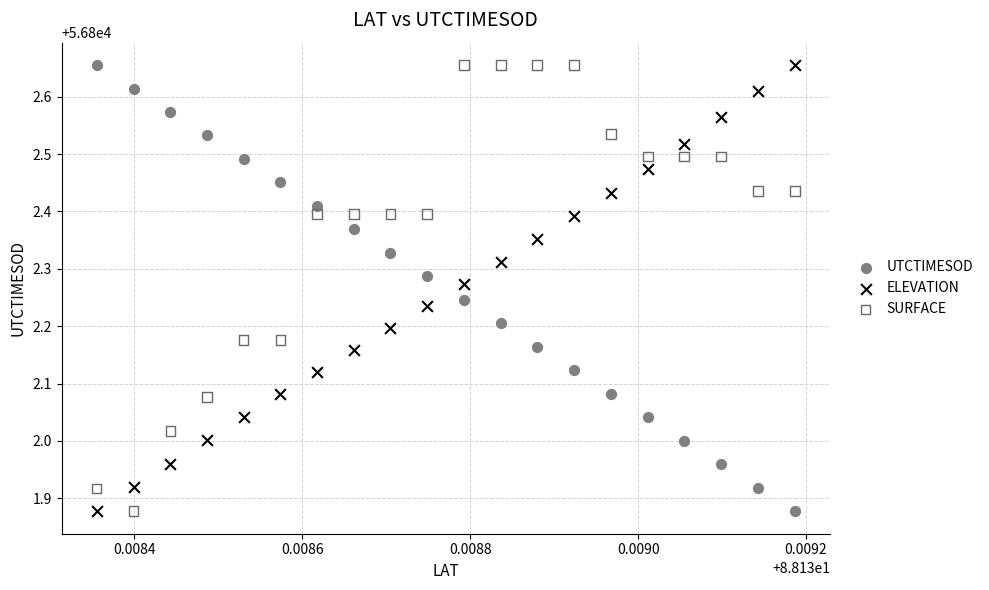

Count the number of points in this scatter plot.

60